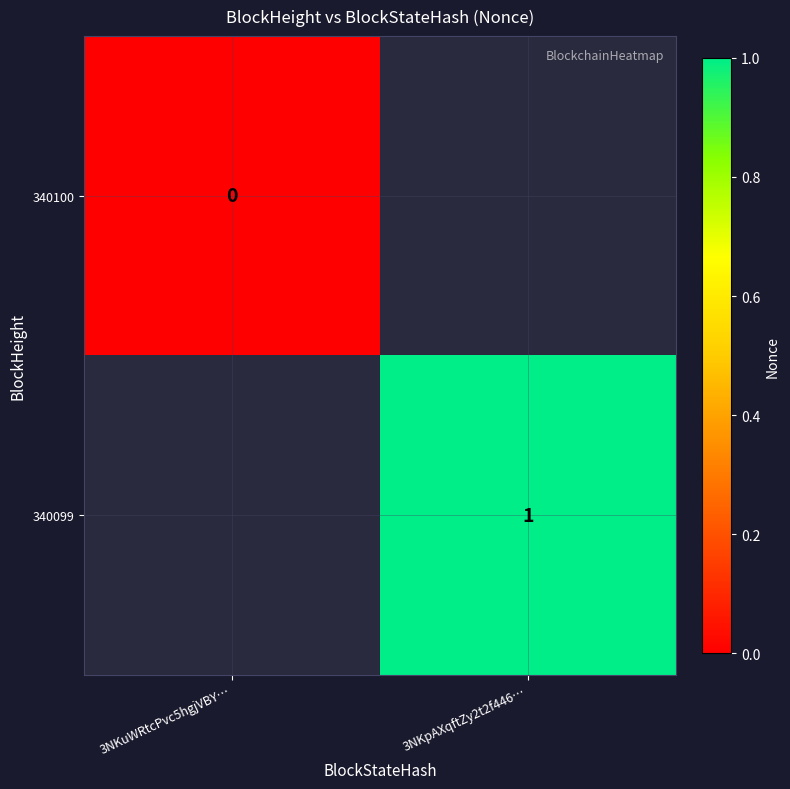

What is the maximum value shown in the chart?

1.0